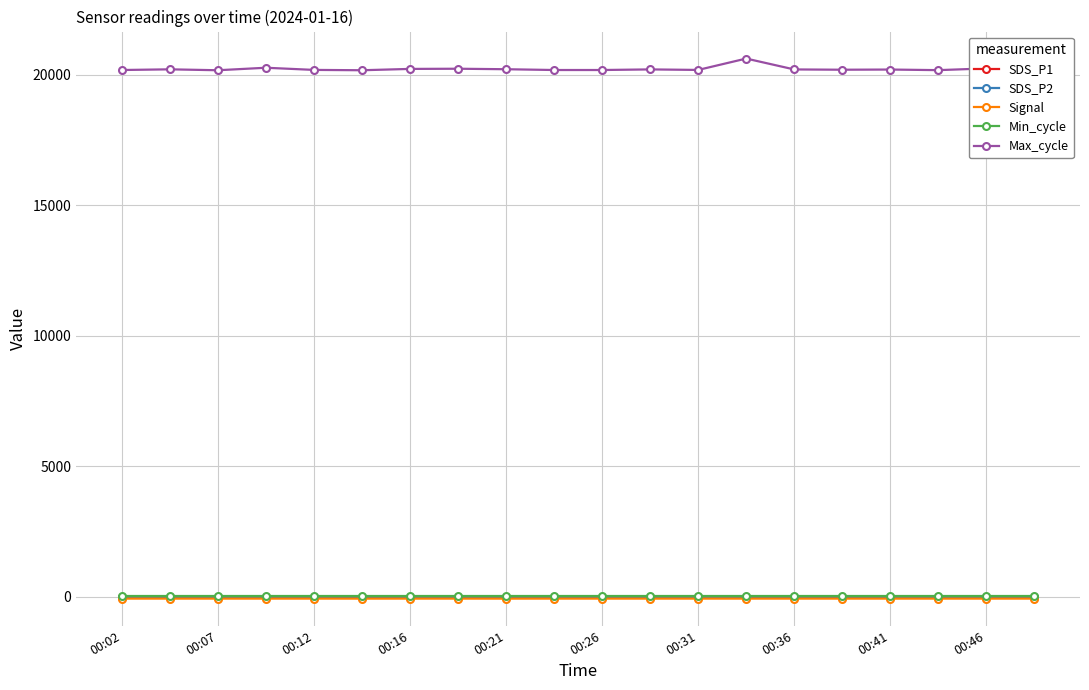

How many data points in SDS_P2 are less than 1?

3